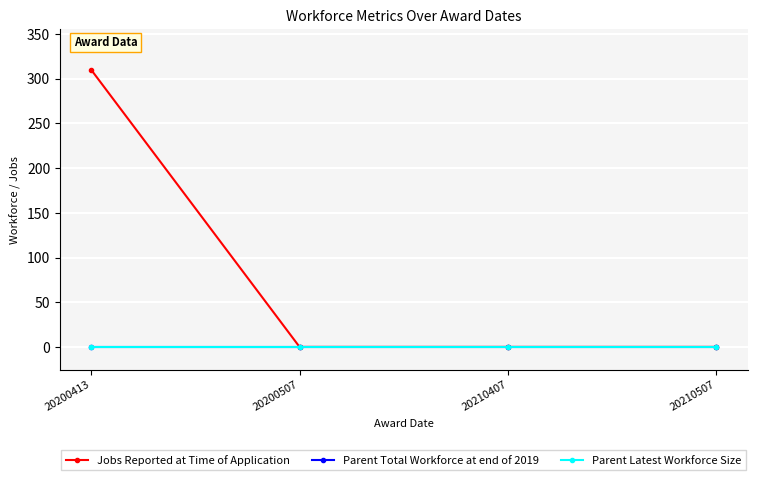

At how many categories does at least one series exceed 299?

1